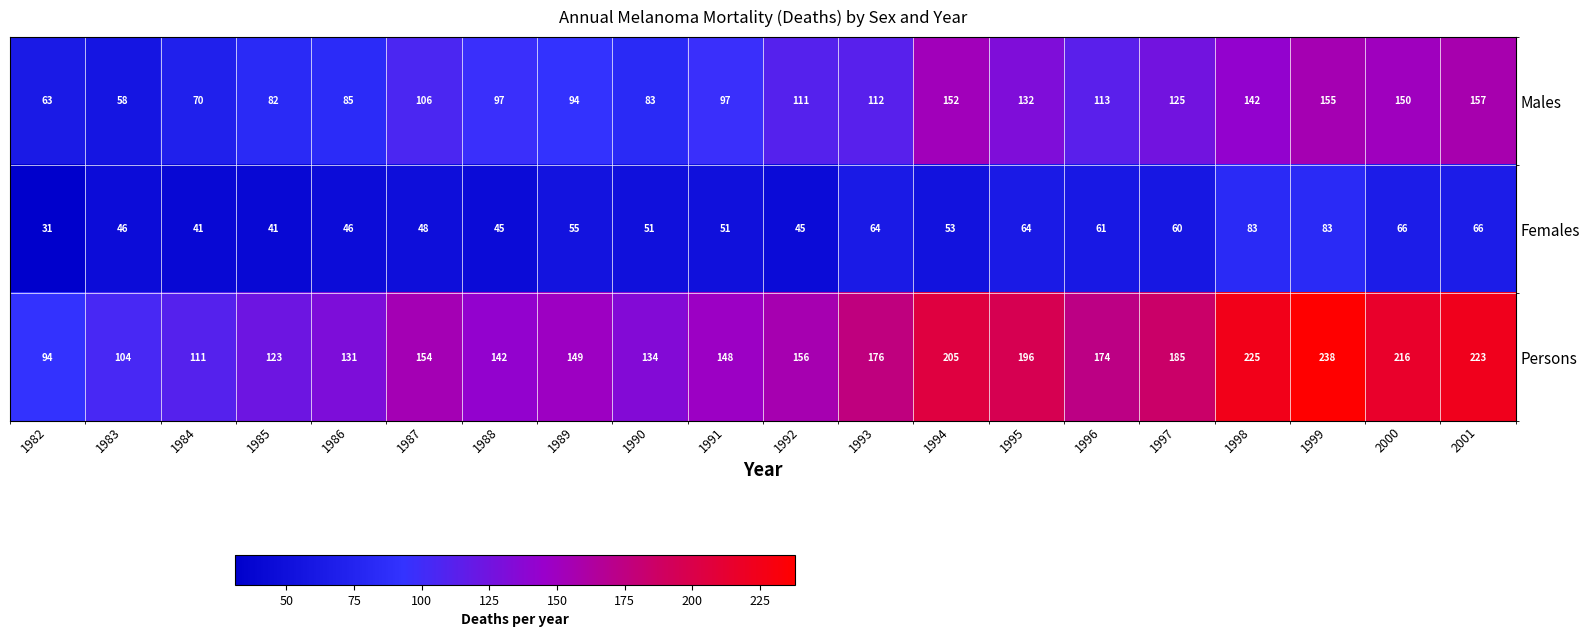

The Persons series shows 206 at 1987. True or false?

False